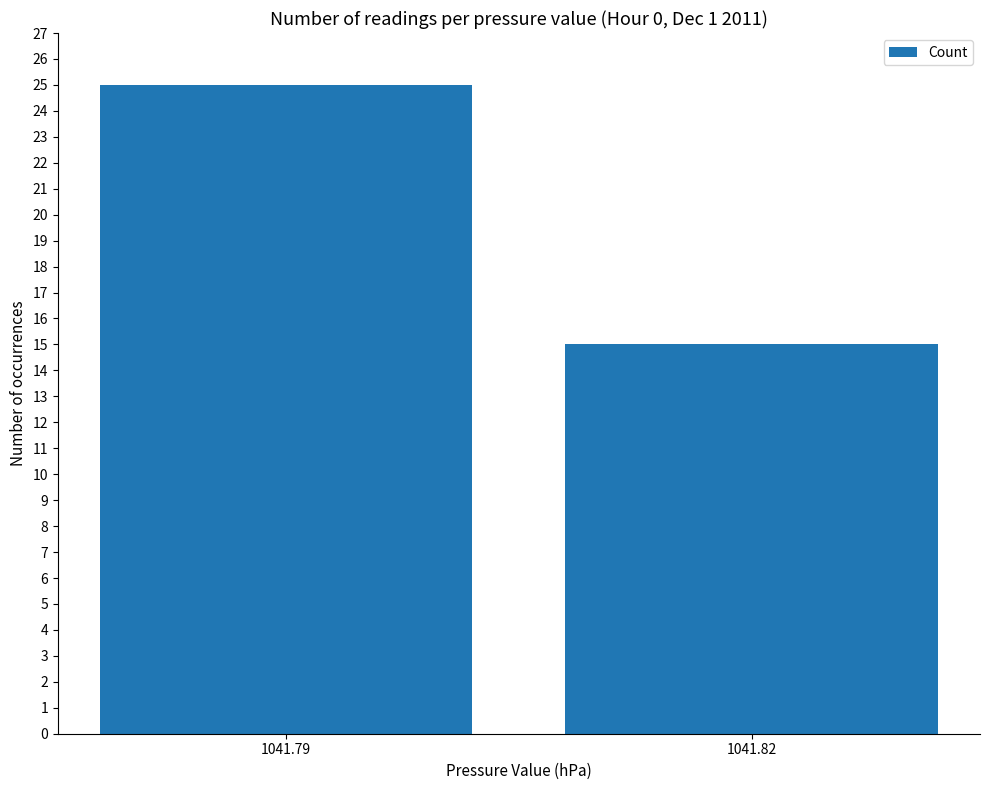

What is the smallest value displayed?

15